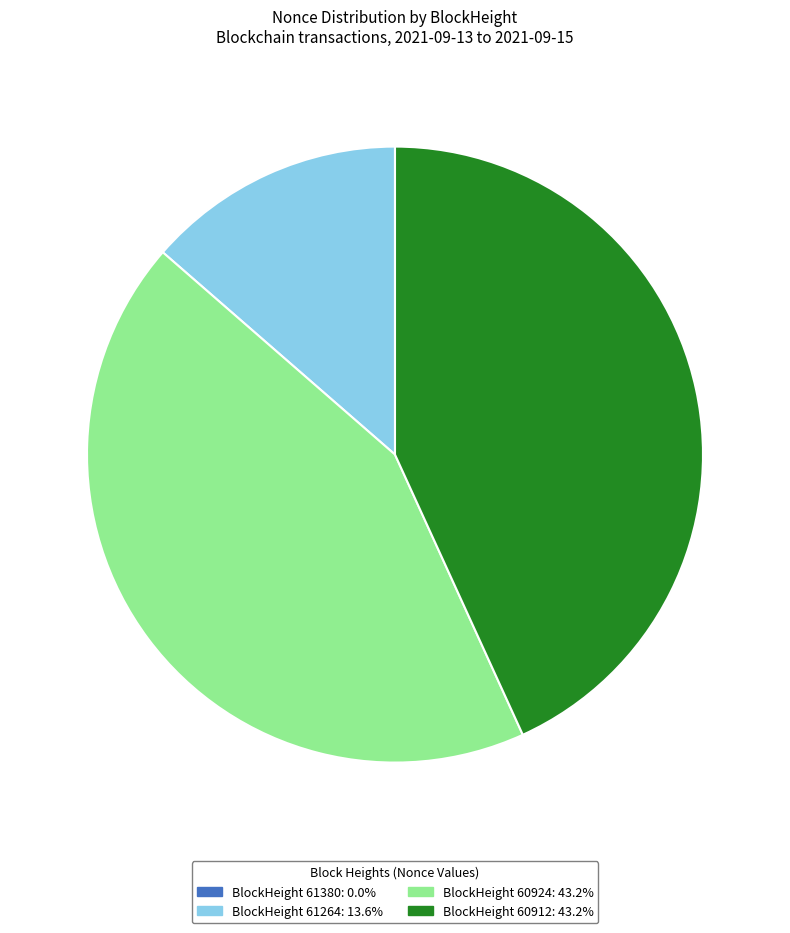

Is there a majority slice in this chart?

No